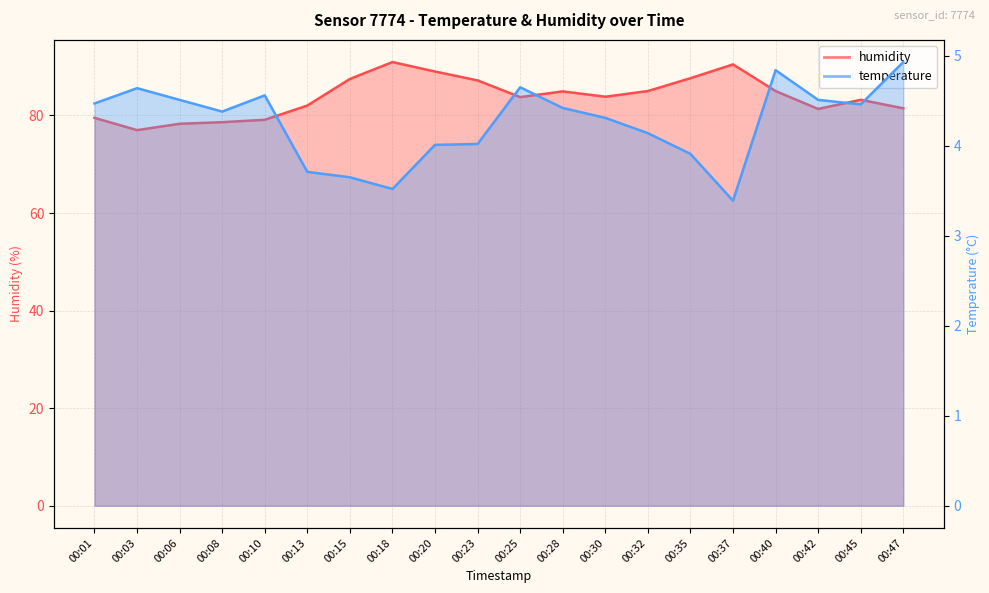

How many interior local valleys does the humidity series have?

4